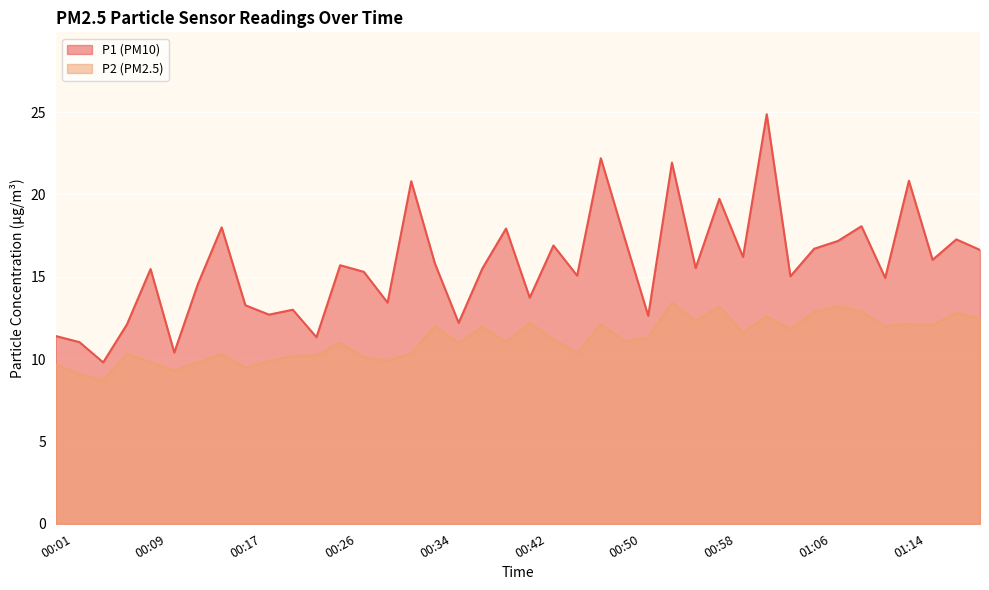

True or false: P1 has a value of 22.9 at 00:26.

False